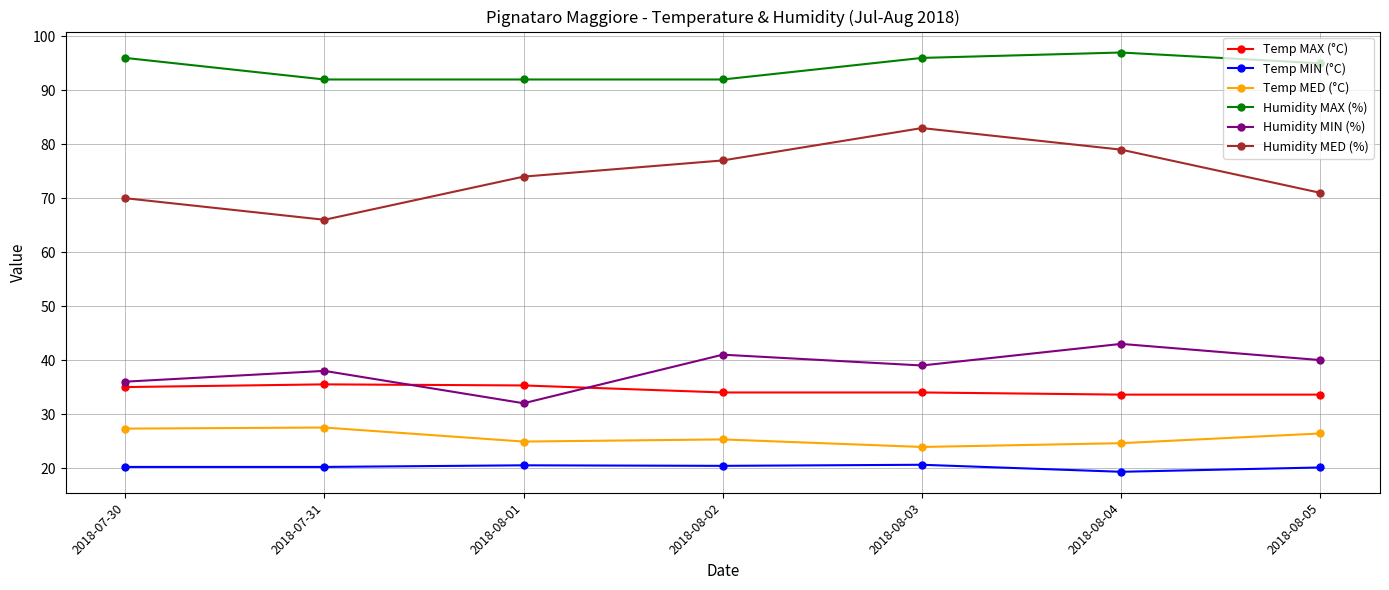

How many lines are shown in the chart?

6